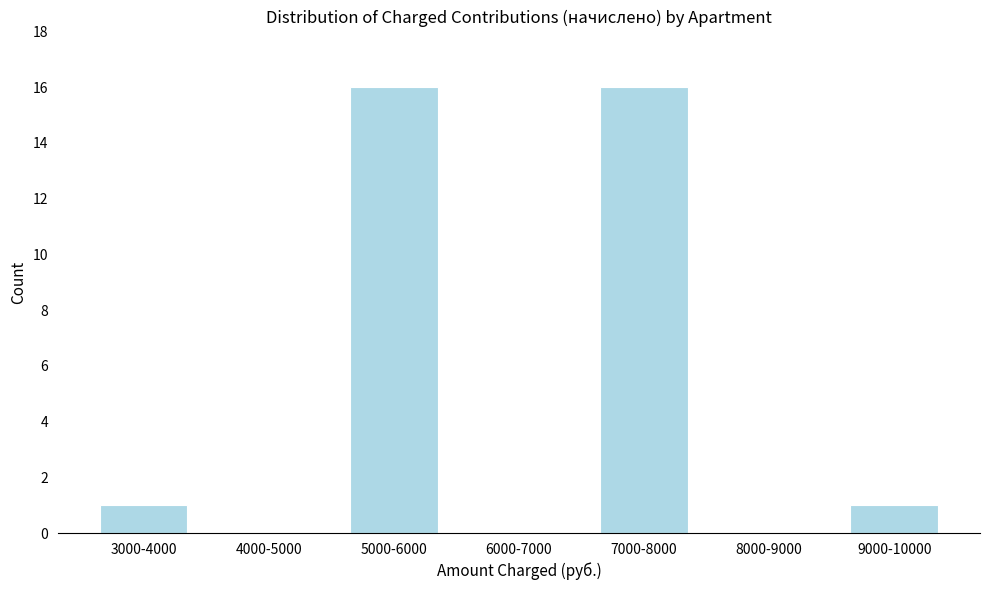

Reading left to right, transcribe all the data shown in this chart.

3000-4000=1	4000-5000=0	5000-6000=16	6000-7000=0	7000-8000=16	8000-9000=0	9000-10000=1